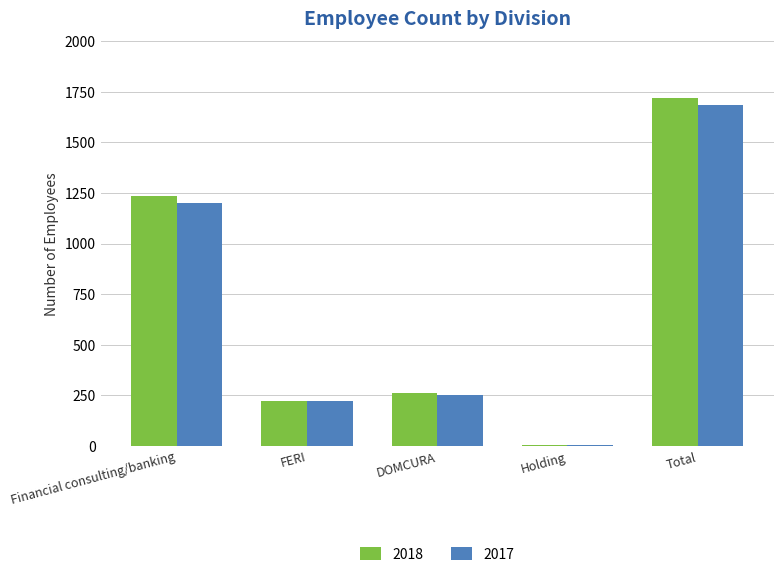

Which label corresponds to the largest value in the chart?

Total